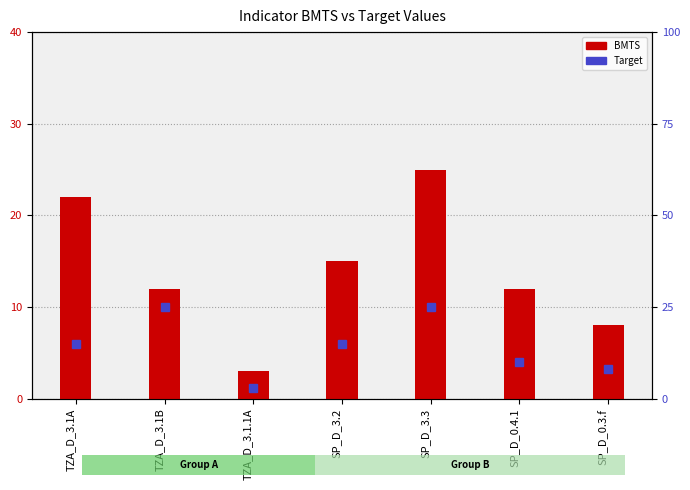

What position from the right is TZA_D_3.1A?

7